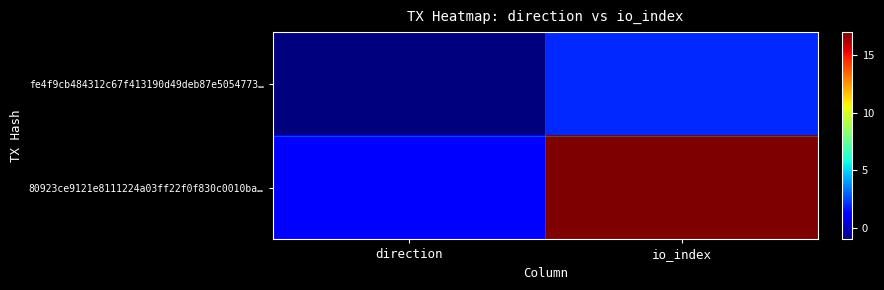

What is the minimum value shown in the chart?

-1